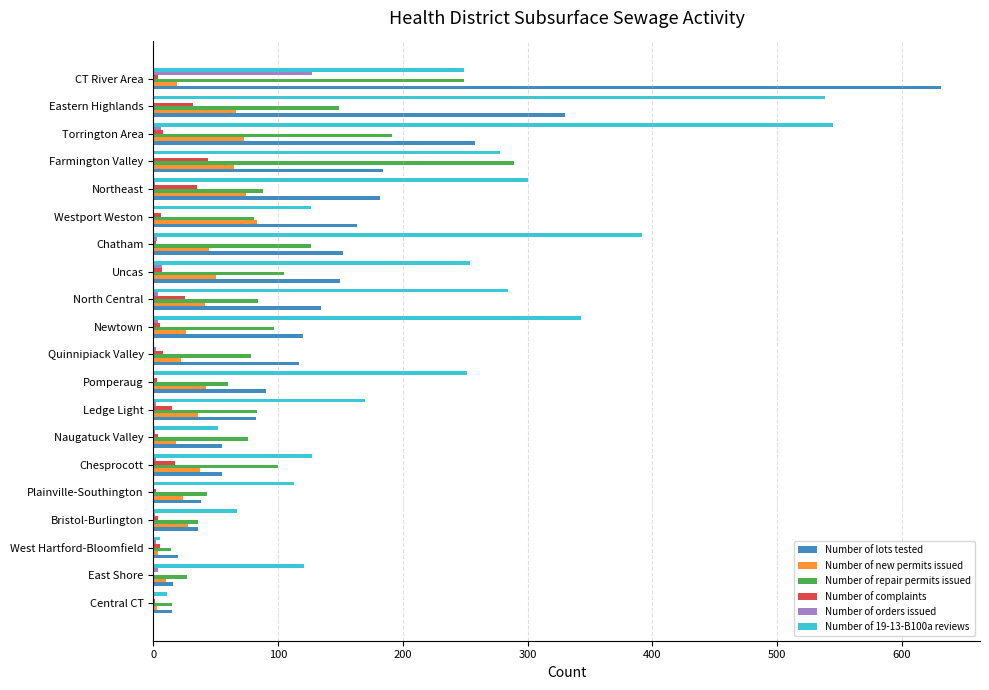

Is it true that Number of 19-13-B100a reviews equals 120 at Bristol-Burlington?

False